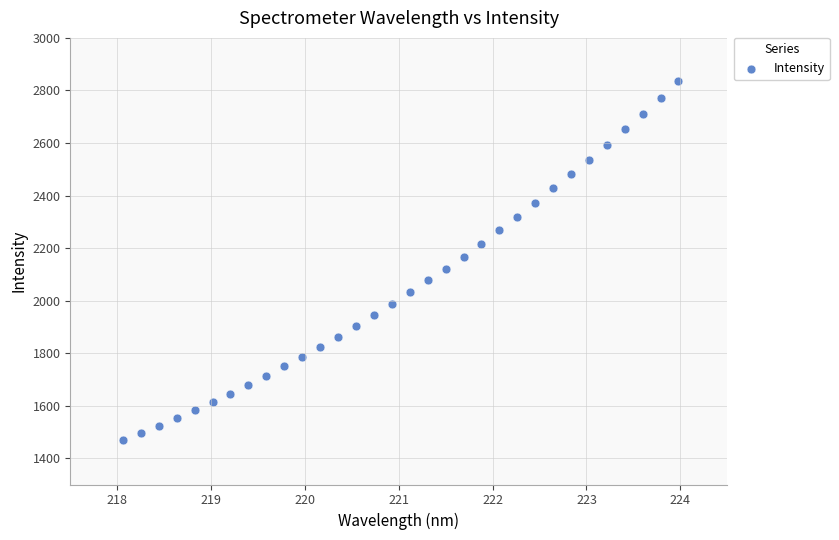

What is the range of X values (max minus min)?

5.9